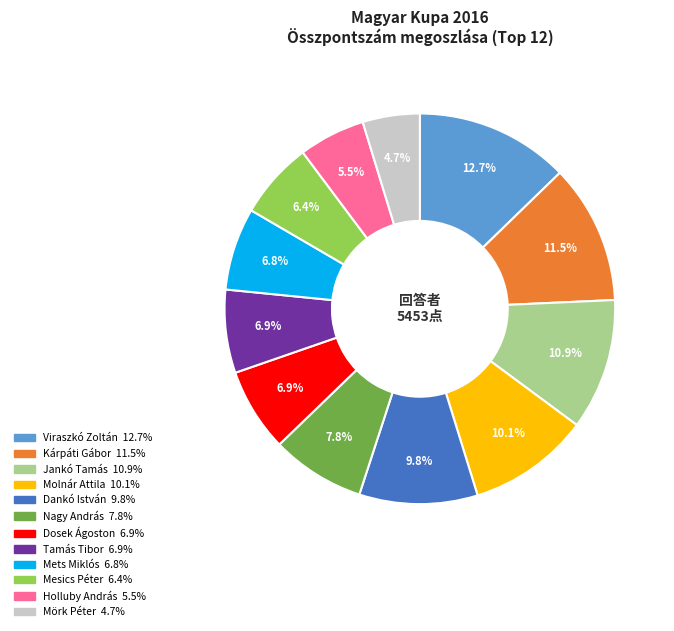

True or false: Mets Miklós accounts for 7% of the total.

True